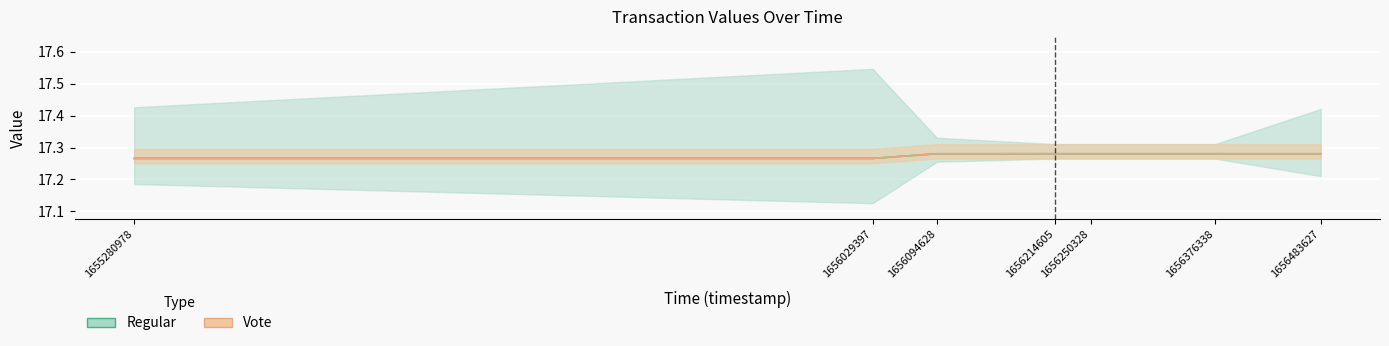

True or false: Regular and Vote intersect in this chart.

False